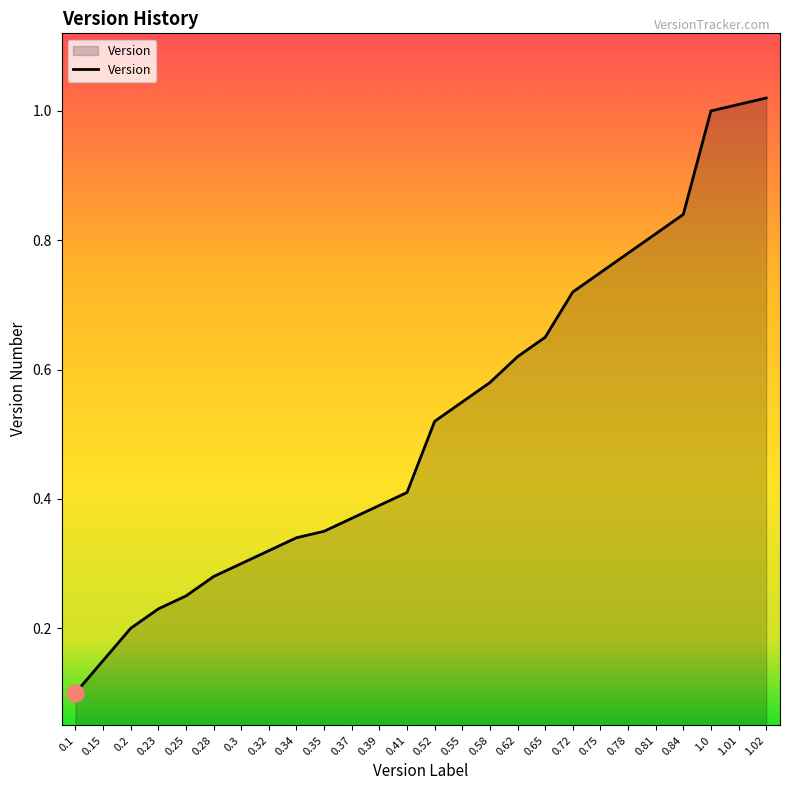

What is the change in value from 0.65 to 0.78?

+0.1